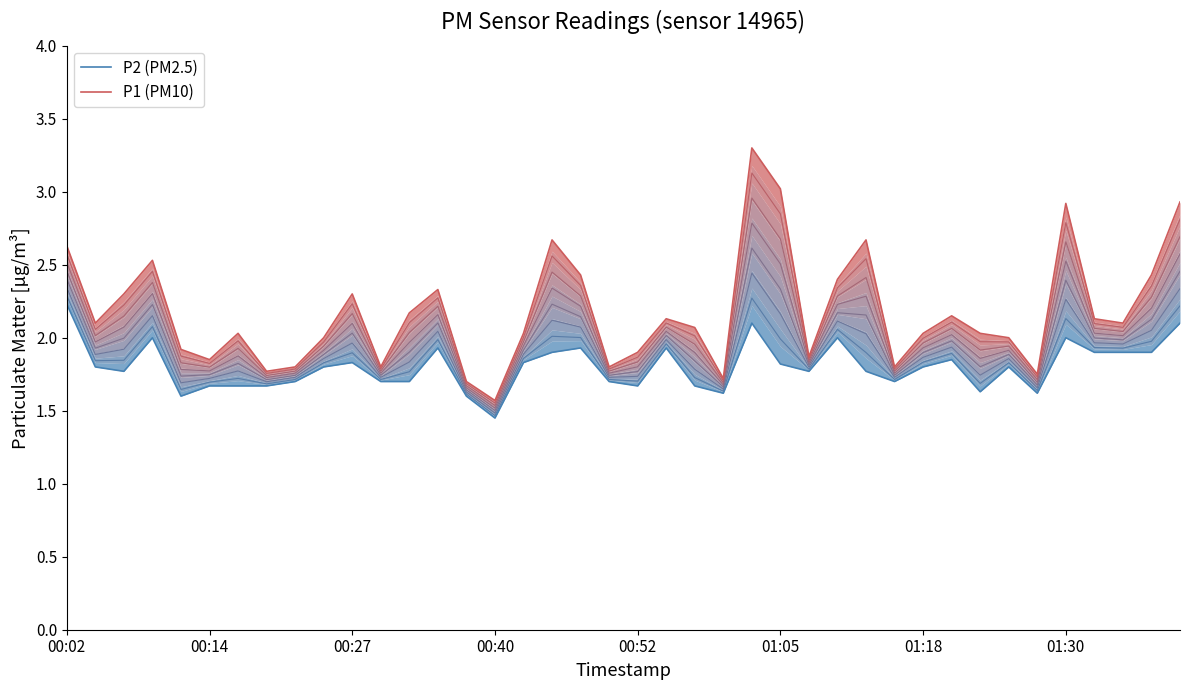

What is the sum of all P2 (PM2.5) values?

72.0